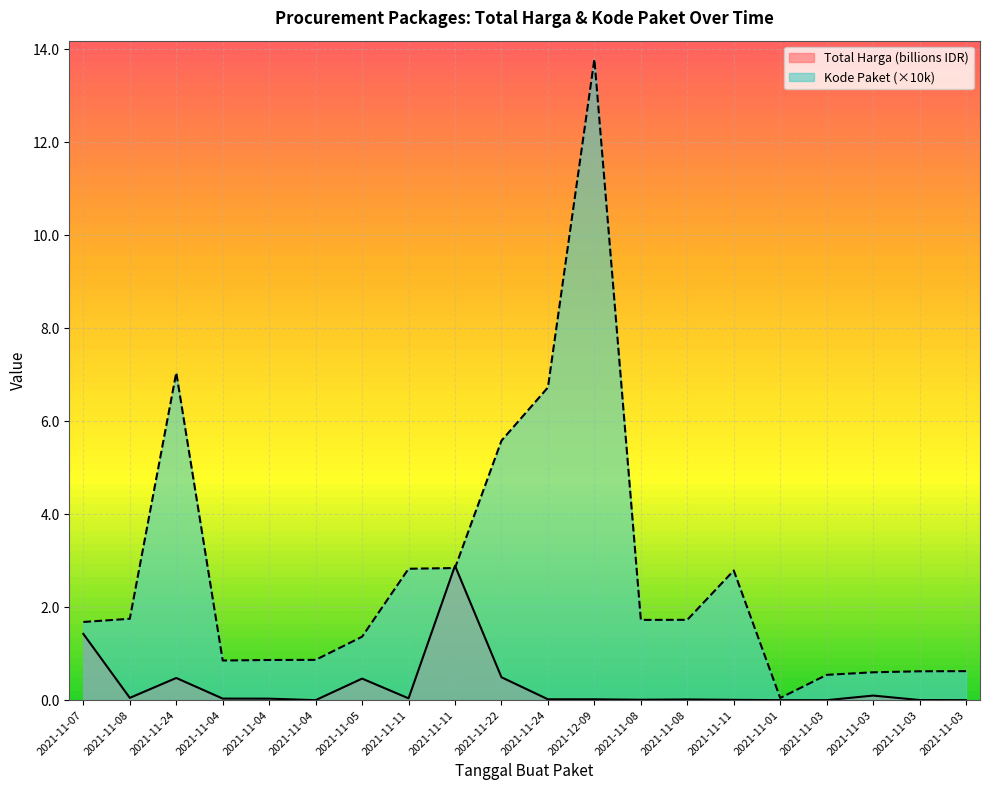

What is the label of the 18th point from the right?

2021-11-24